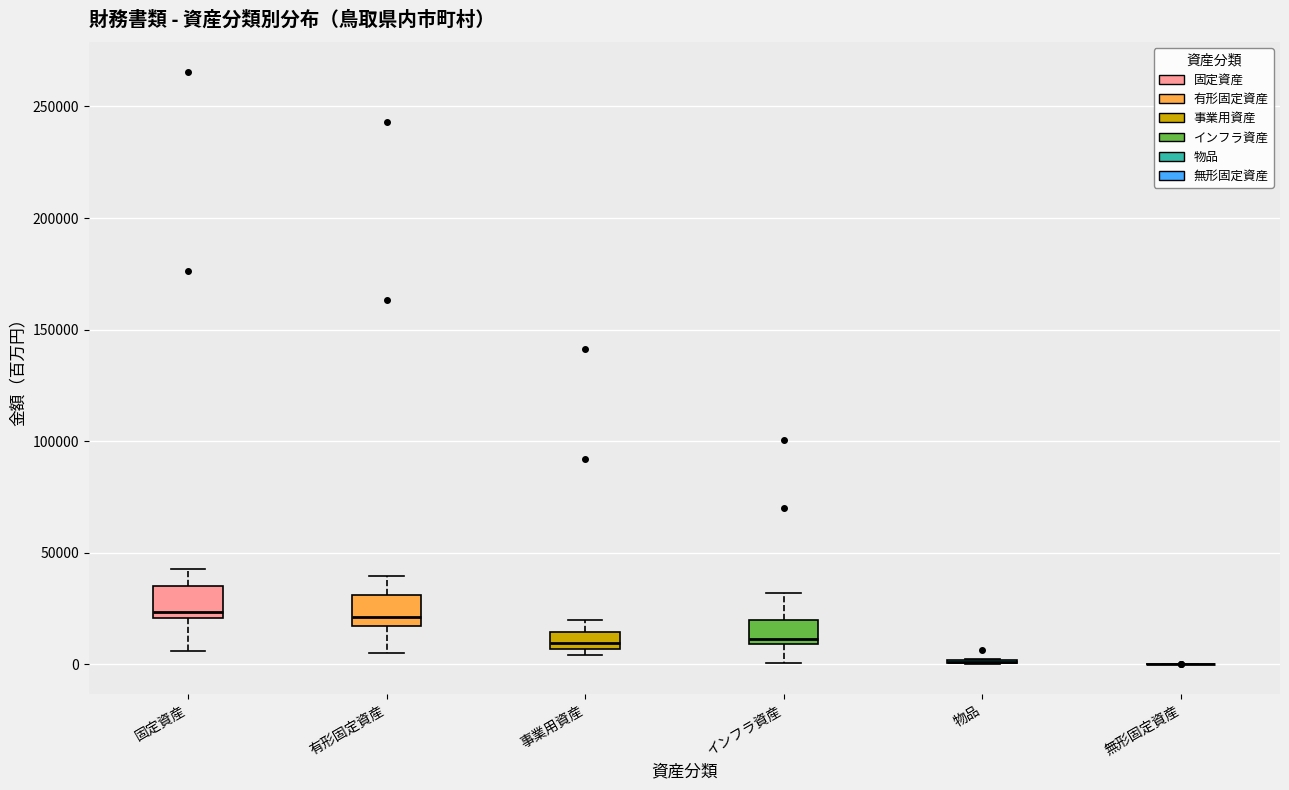

Reading left to right, read every box against the y-axis: the position of its median line, the range the box covers, and the ends of its whiskers. The values are not printed on the chart, so give them approximately, as read against the axis.

固定資産: median 25000, box 20000 to 35000, whiskers 5000 to 45000
有形固定資産: median 20000, box 15000 to 30000, whiskers 5000 to 40000
事業用資産: median 10000, box 5000 to 15000, whiskers 5000 (just below the box's lower edge) to 20000
インフラ資産: median 10000 (just above the box's lower edge), box 10000 to 20000, whiskers 0 to 30000
物品: box collapsed to a line at 0, whiskers 0 to 5000
無形固定資産: box collapsed to a line at 0, whiskers 0 to 0